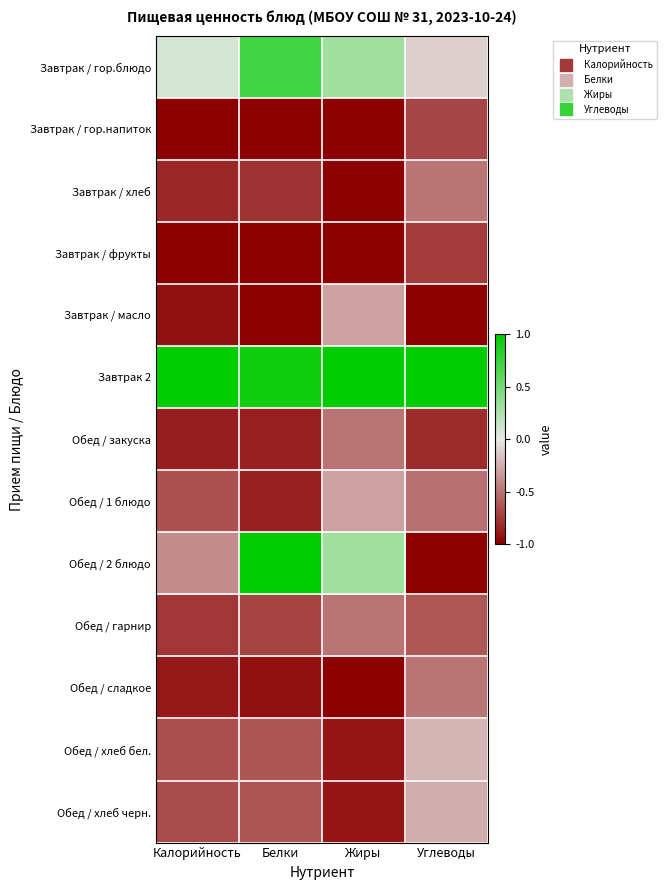

What is the total value across all series at Белки?

-5.7